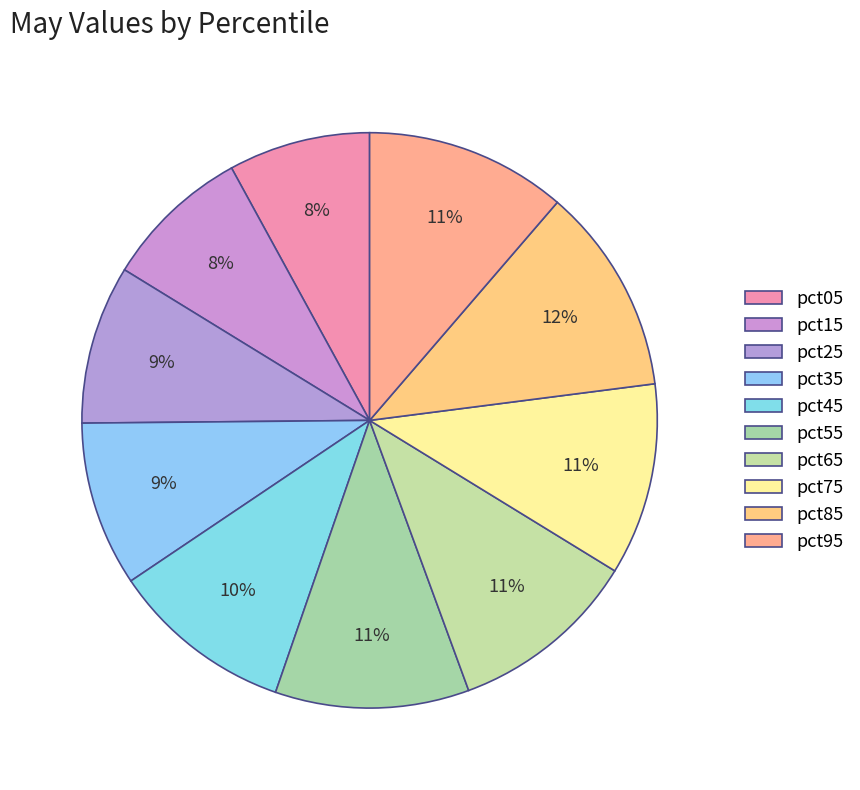

How many segments does this pie chart have?

10